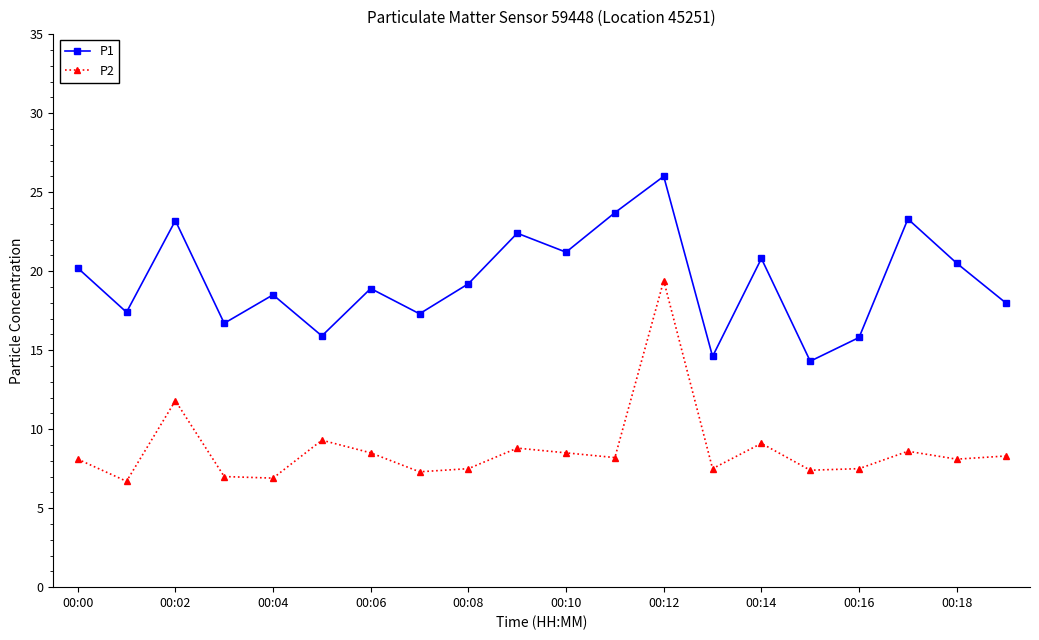

What is the value of the P1 point at the 3rd from the left?

23.2